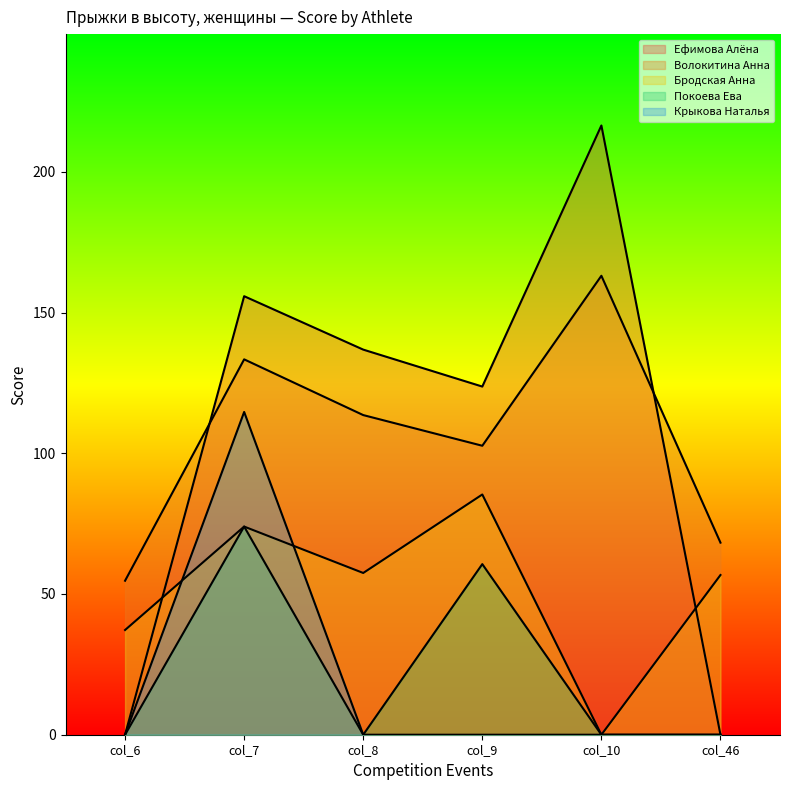

True or false: Покоева Ева and Крыкова Наталья cross at least once.

False